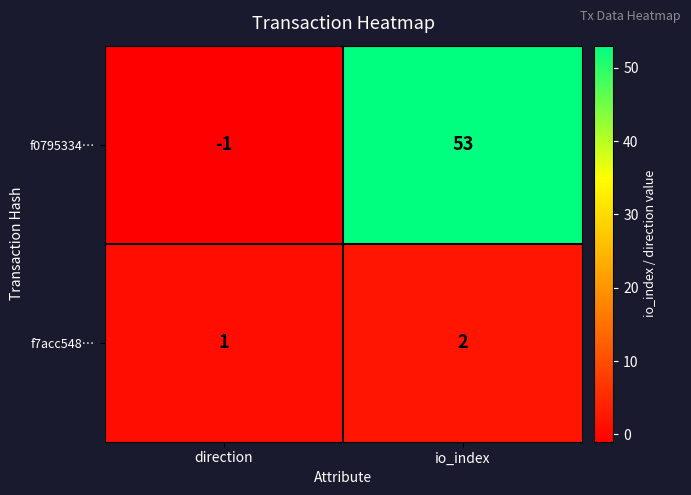

What is the spread (max minus min) of values at io_index?

51